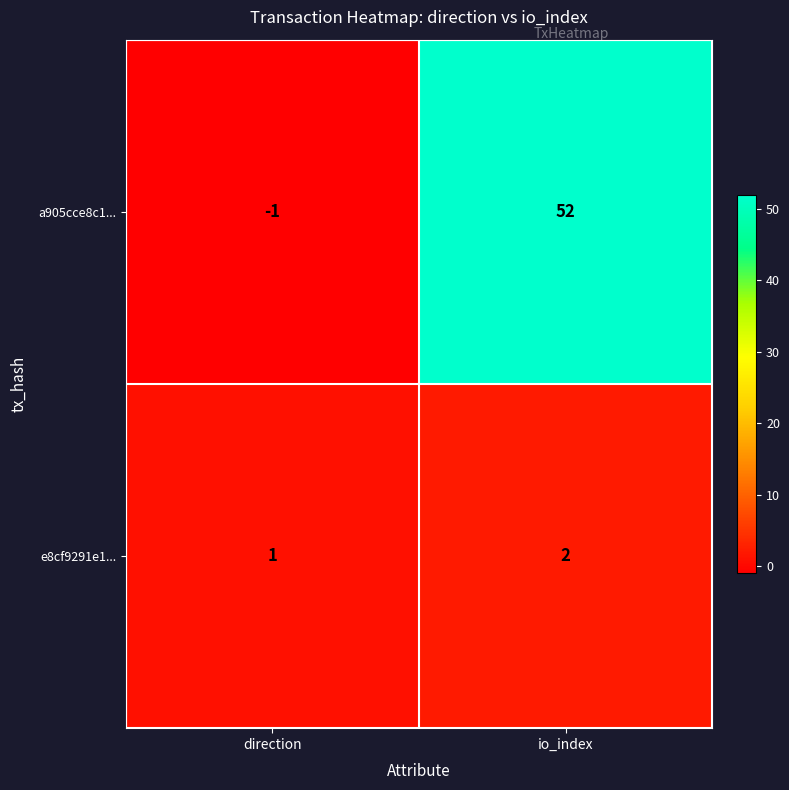

Reading left to right, list all the values displayed in this chart.

a905cce8c1...: direction=-1	io_index=52
e8cf9291e1...: direction=1	io_index=2